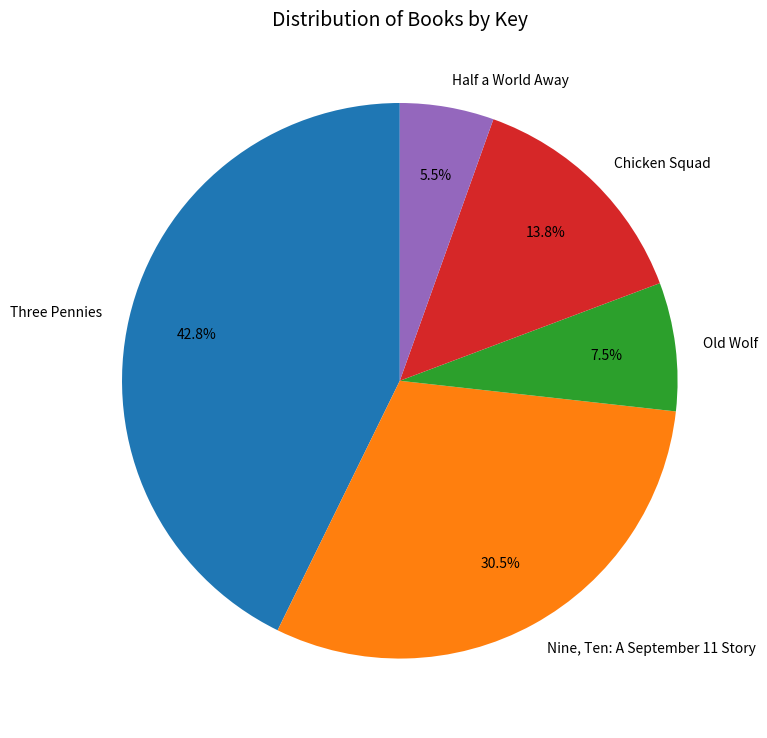

Is there any slice that represents more than half of the pie?

No